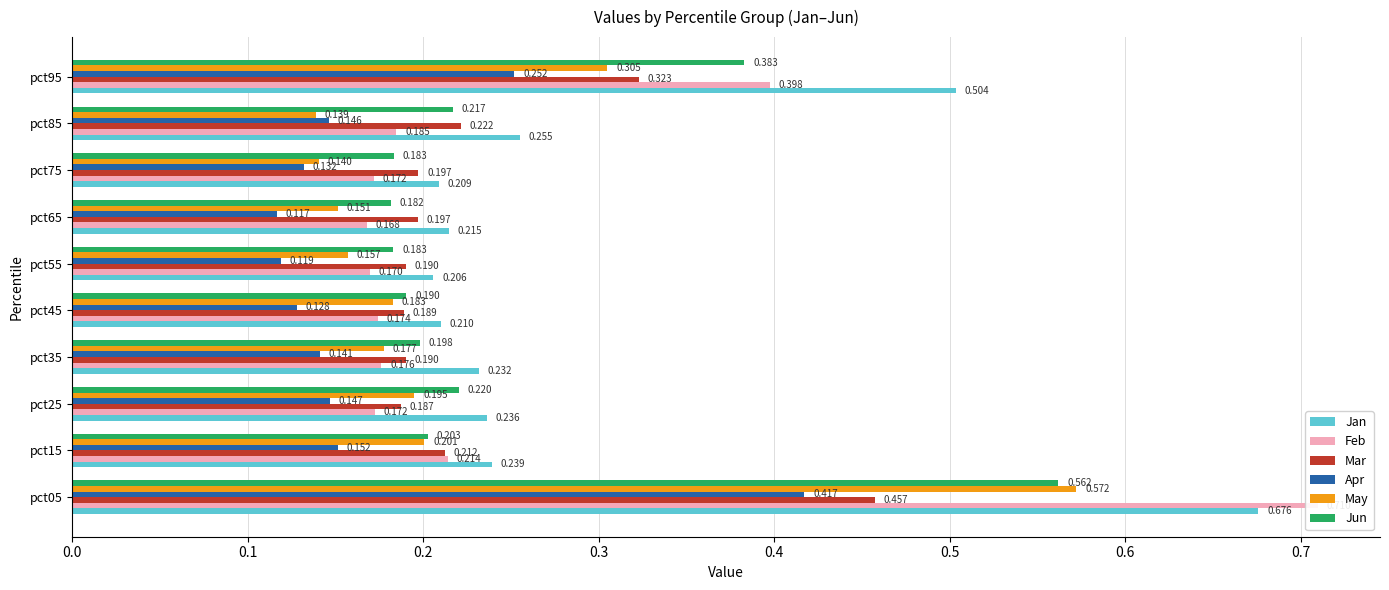

List the series in order of their peak value, lowest first.

Apr, Mar, Jun, May, Jan, Feb